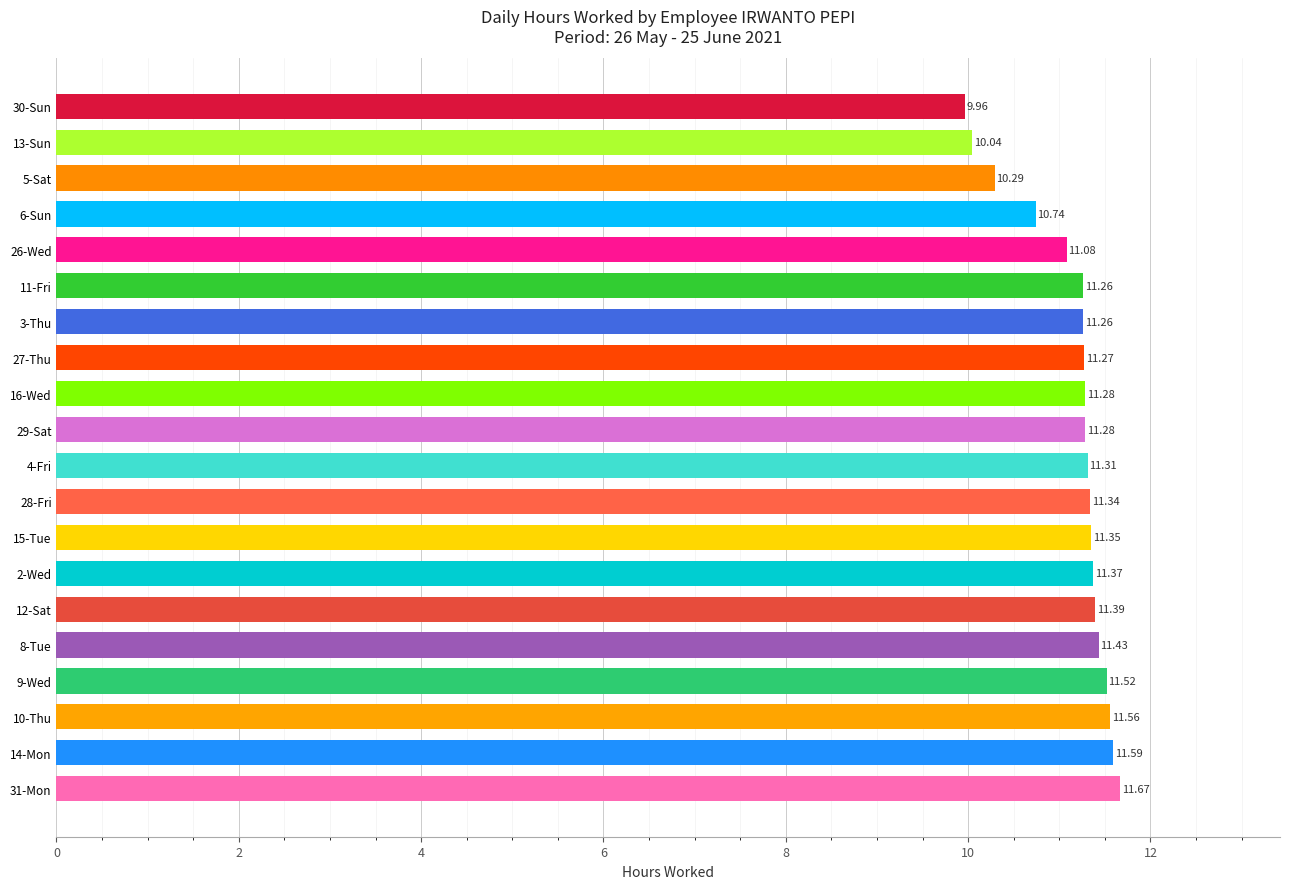

What is the difference between the maximum and minimum values?

1.7